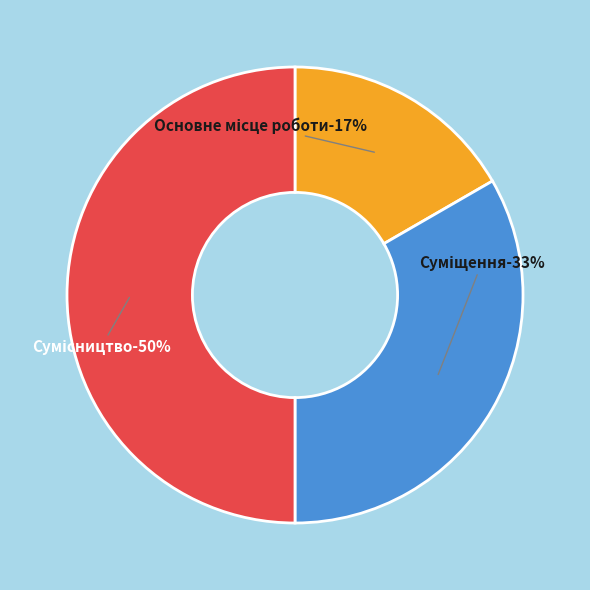

How many segments does this pie chart have?

3